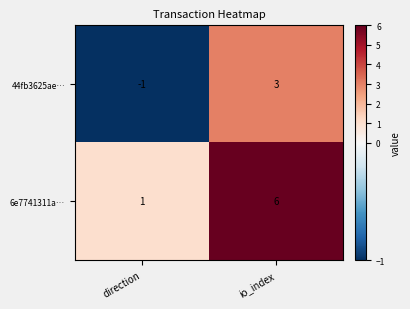

Reading left to right, extract all data points from this chart.

44fb3625ae…: direction=-1	io_index=3
6e7741311a…: direction=1	io_index=6